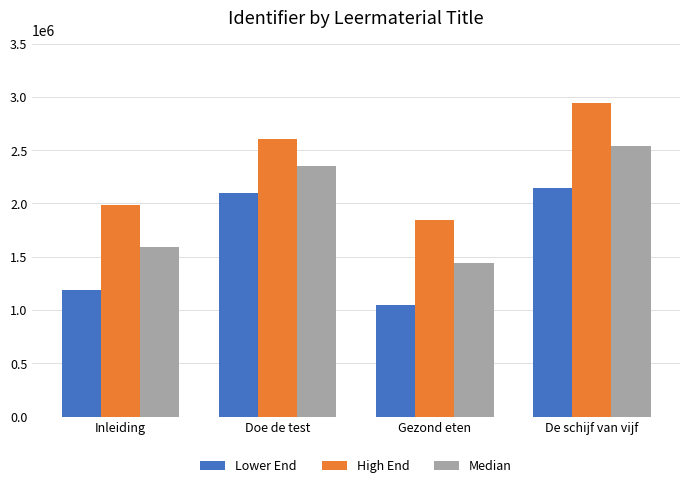

Count the number of categories in the chart.

4